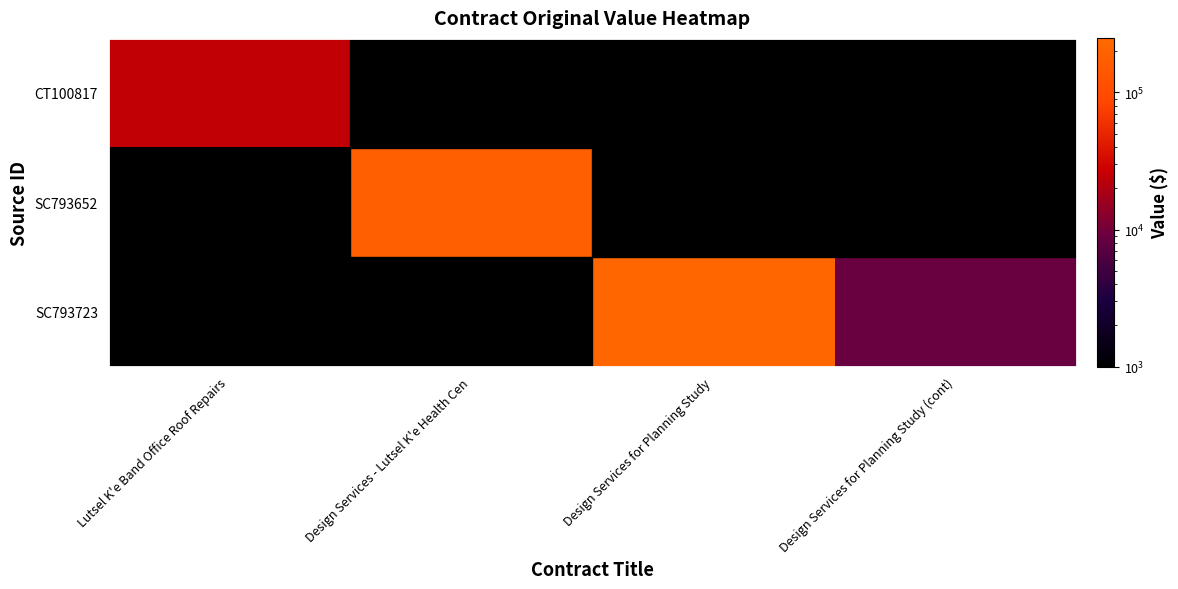

Which category has the highest value across all series?

Design Services for Planning Study